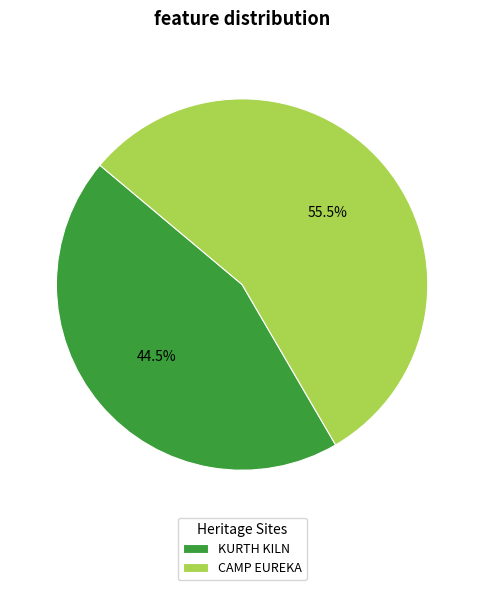

Is it true that KURTH KILN is 31% of the pie?

False